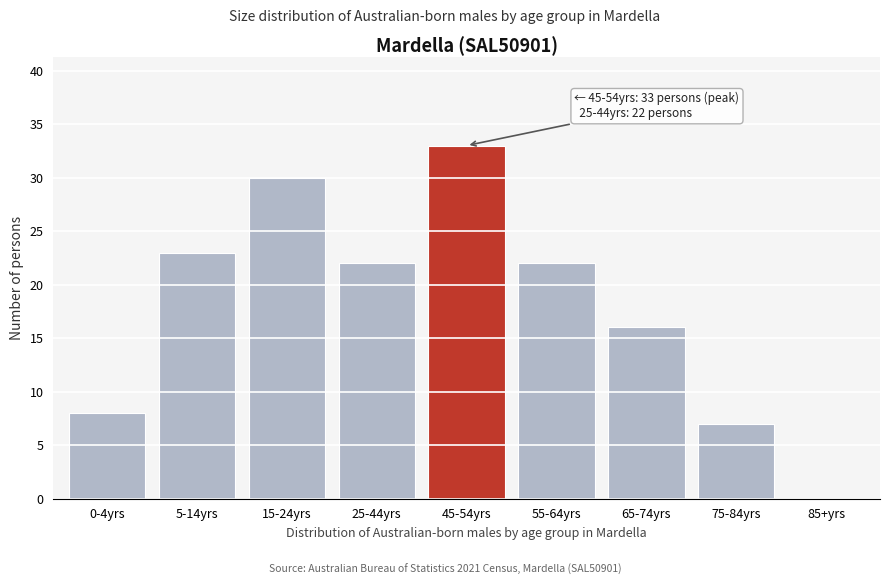

Reading left to right, what are all the values shown in this chart?

0-4yrs=8	5-14yrs=23	15-24yrs=30	25-44yrs=22	45-54yrs=33	55-64yrs=22	65-74yrs=16	75-84yrs=7	85+yrs=0